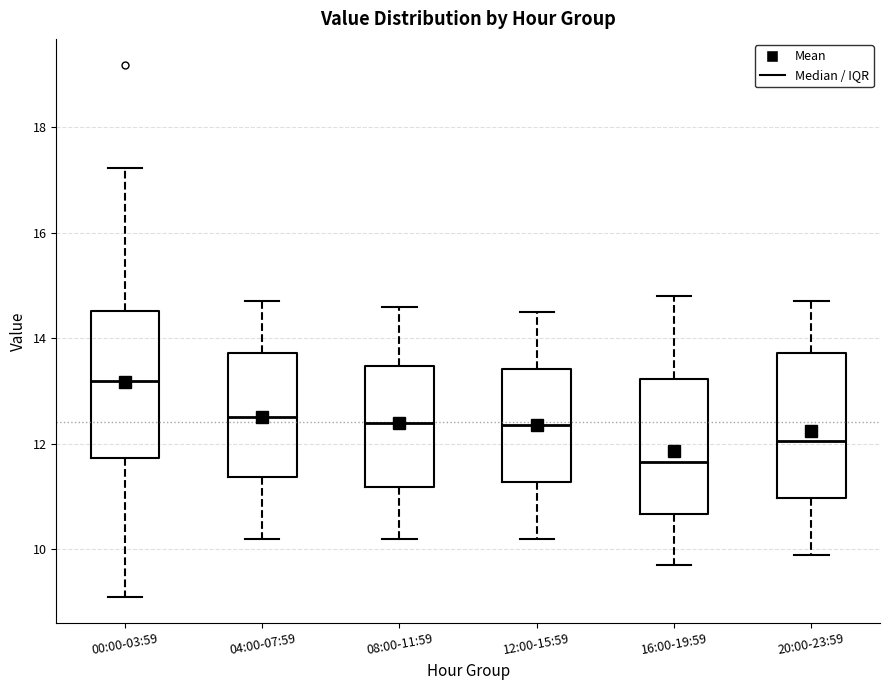

Reading left to right, read every box against the y-axis: the position of its median line, the range the box covers, and the ends of its whiskers. The values are not printed on the chart, so give them approximately, as read against the axis.

00:00-03:59: median 13.2, box 11.8 to 14.6, whiskers 9.2 to 17.2
04:00-07:59: median 12.6, box 11.4 to 13.8, whiskers 10.2 to 14.8
08:00-11:59: median 12.4, box 11.2 to 13.4, whiskers 10.2 to 14.6
12:00-15:59: median 12.4, box 11.2 to 13.4, whiskers 10.2 to 14.6
16:00-19:59: median 11.6, box 10.6 to 13.2, whiskers 9.8 to 14.8
20:00-23:59: median 12.0, box 11.0 to 13.8, whiskers 10.0 to 14.8